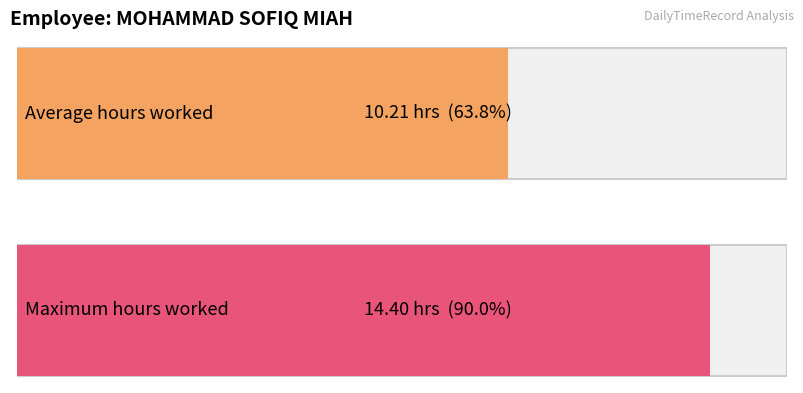

Is it true that the value at 29-Sat is 6.1?

False